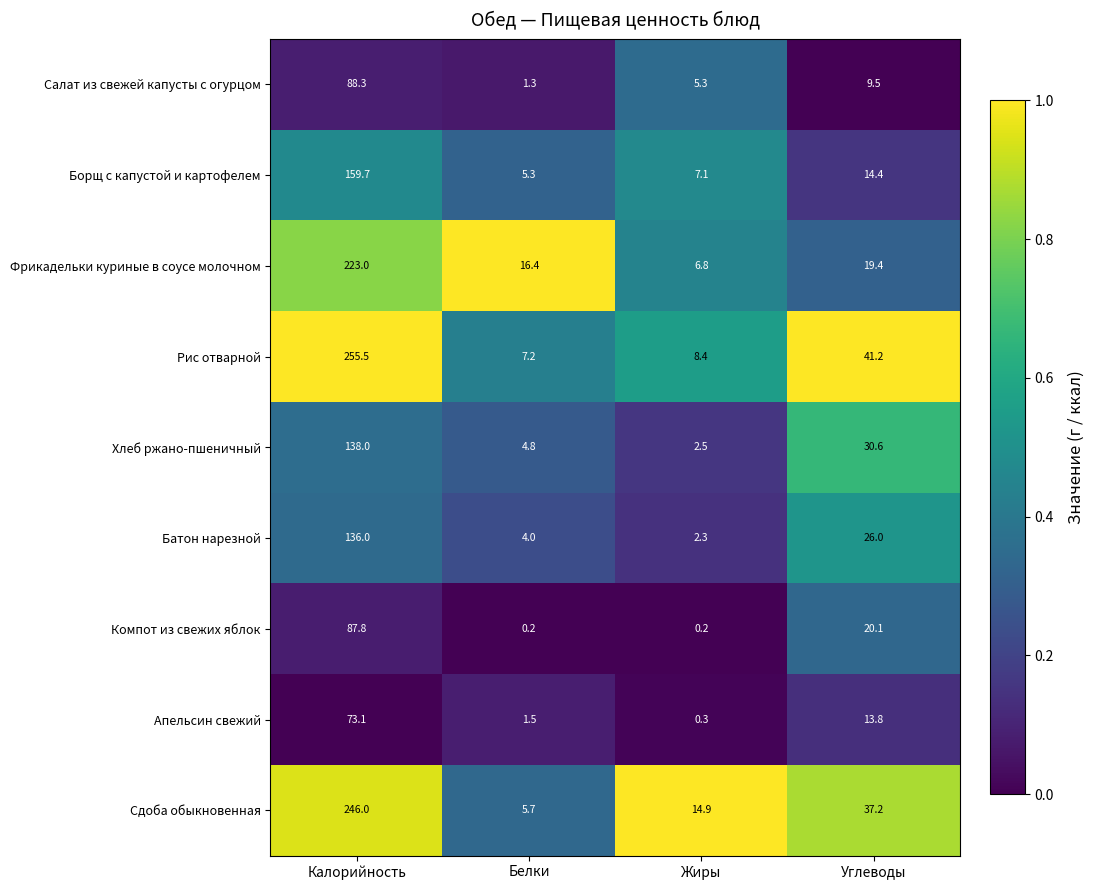

Which series has the widest spread of values?

Рис отварной